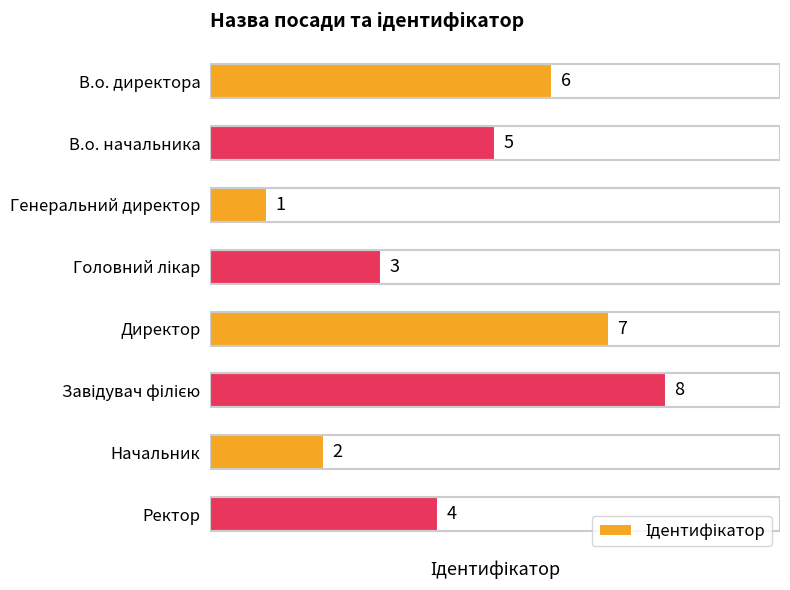

Does the chart contain any negative values?

No